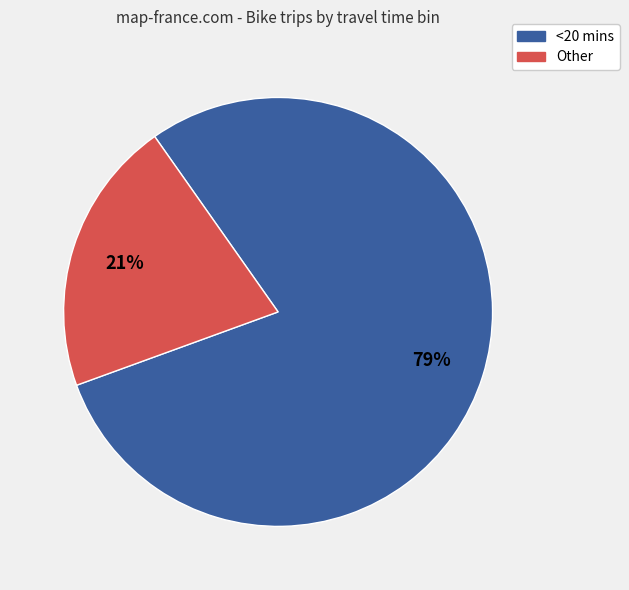

Rank the categories by value from highest to lowest.

<20 mins, Other